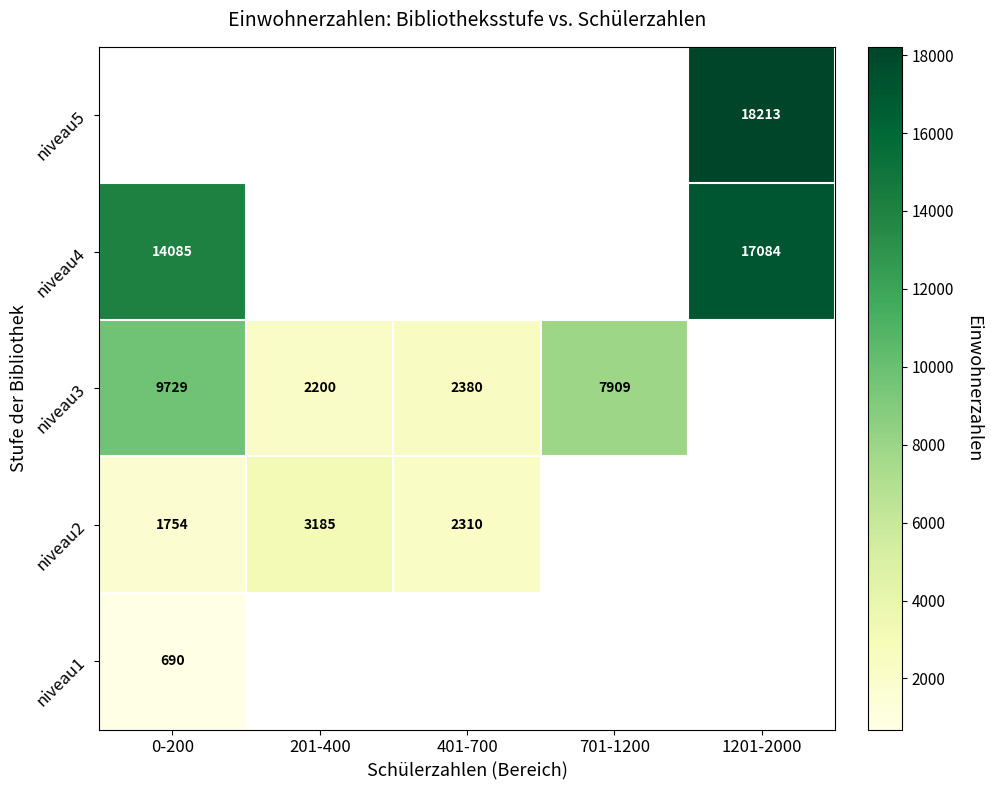

True or false: niveau4 has a value of 17084 at 1201-2000.

True